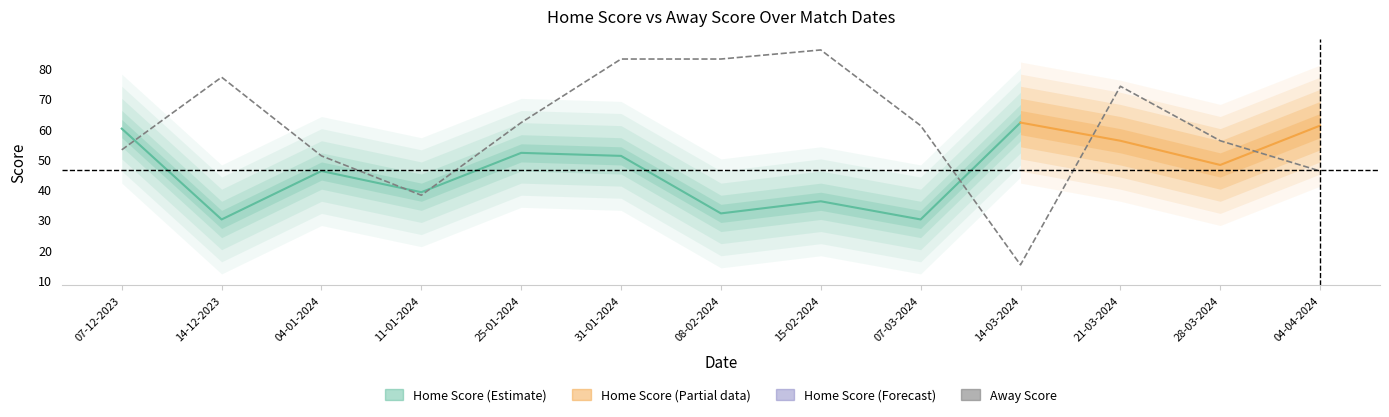

Reading right to left, what are all the values shown in this chart?

04-04-2024=46	28-03-2024=56	21-03-2024=74	14-03-2024=15	07-03-2024=61	15-02-2024=86	08-02-2024=83	31-01-2024=83	25-01-2024=62	11-01-2024=38	04-01-2024=51	14-12-2023=77	07-12-2023=53